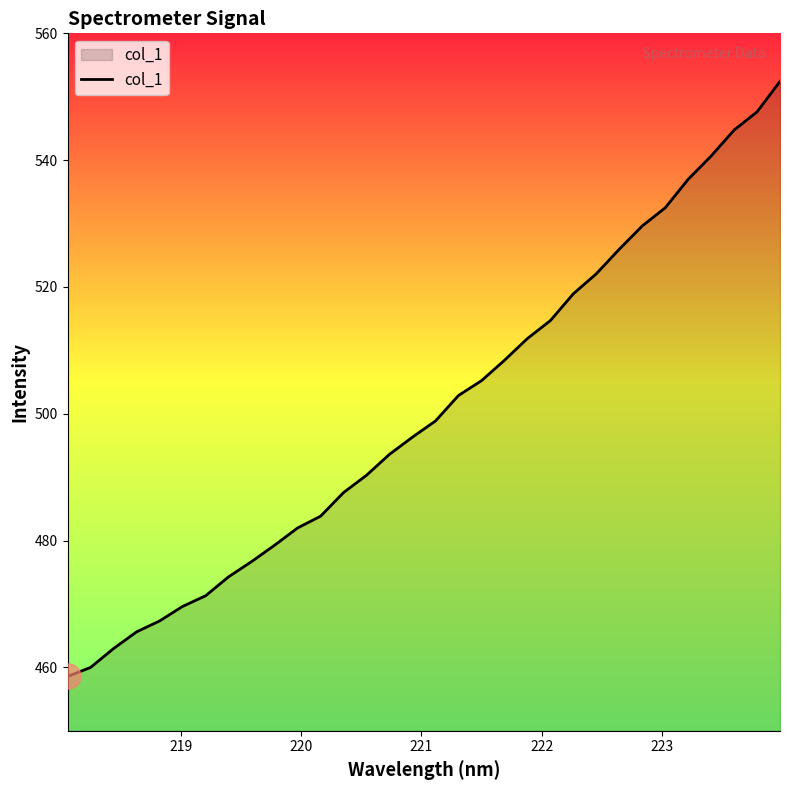

Reading left to right, list all the values displayed in this chart.

458.6	460.0	463.0	465.6	467.3	469.6	471.3	474.3	476.7	479.3	482.0	483.8	487.6	490.3	493.6	496.3	498.9	502.9	505.2	508.4	511.9	514.7	518.9	522.1	526.0	529.6	532.5	537.0	540.7	544.7	547.6	552.4